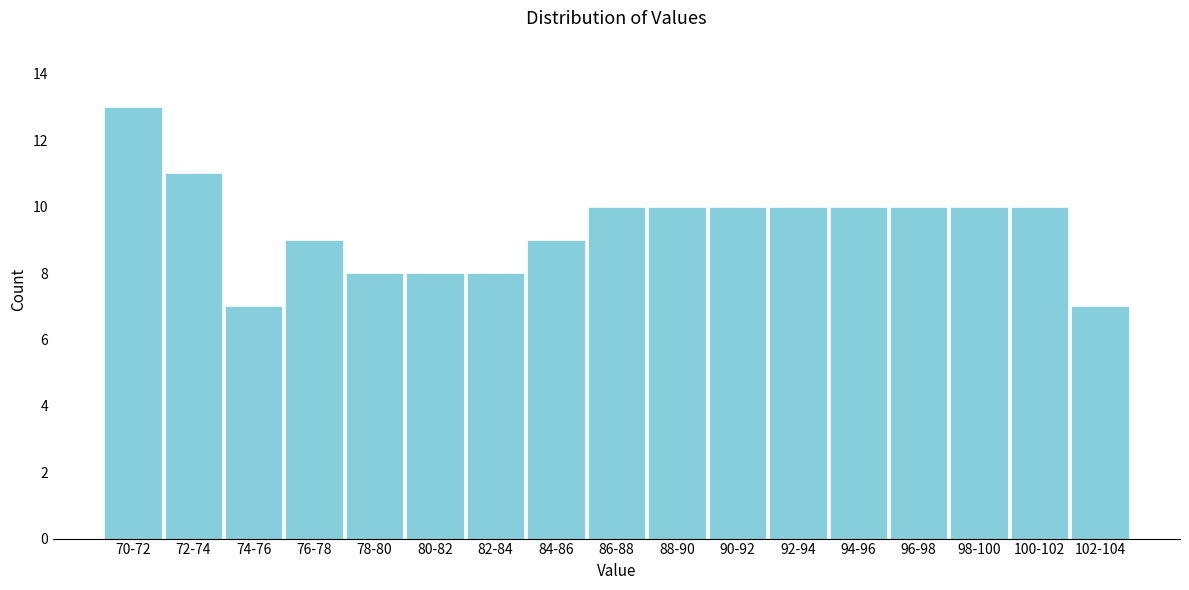

Reading right to left, transcribe all the data shown in this chart.

7	10	10	10	10	10	10	10	10	9	8	8	8	9	7	11	13